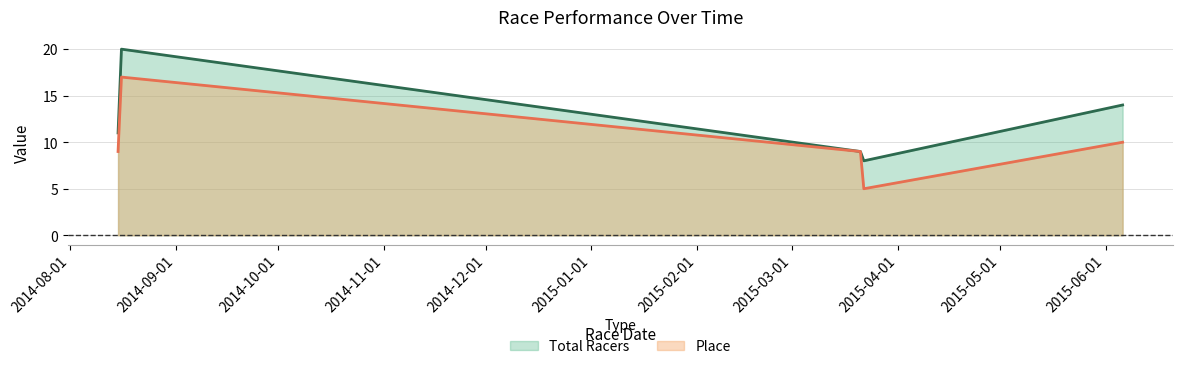

What is the label of the 1st point from the left?

2014-08-15